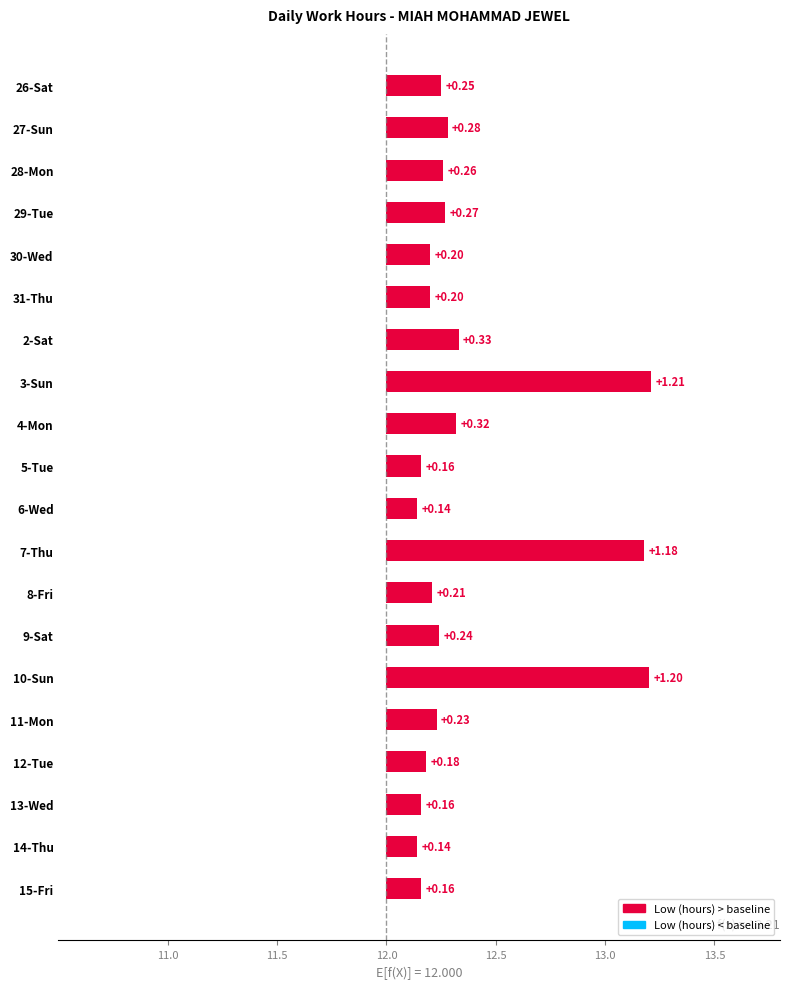

What is the difference between the values at 7-Thu and 28-Mon?

0.9